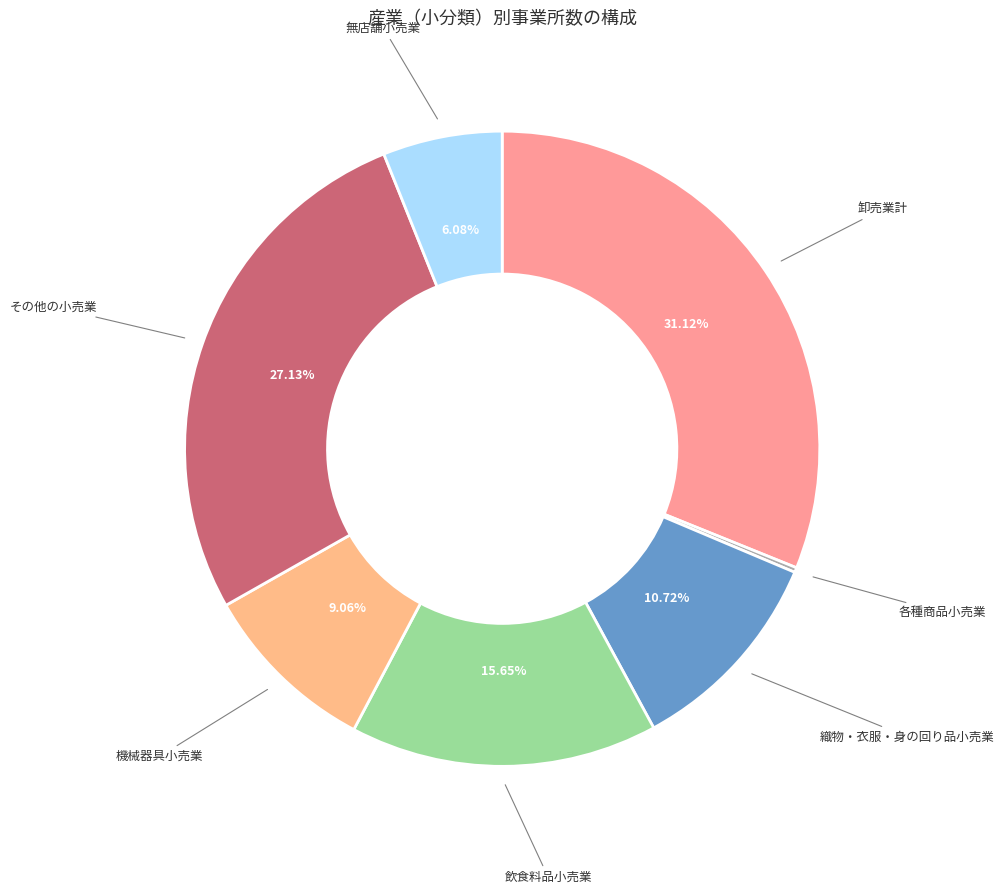

Is there a majority slice in this chart?

No